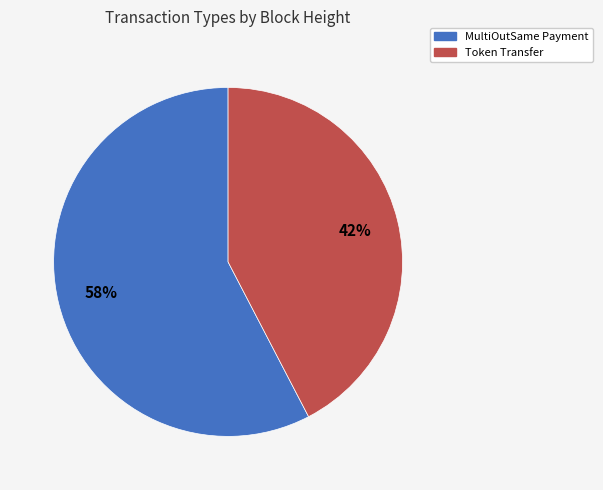

Does any single category account for the majority?

Yes